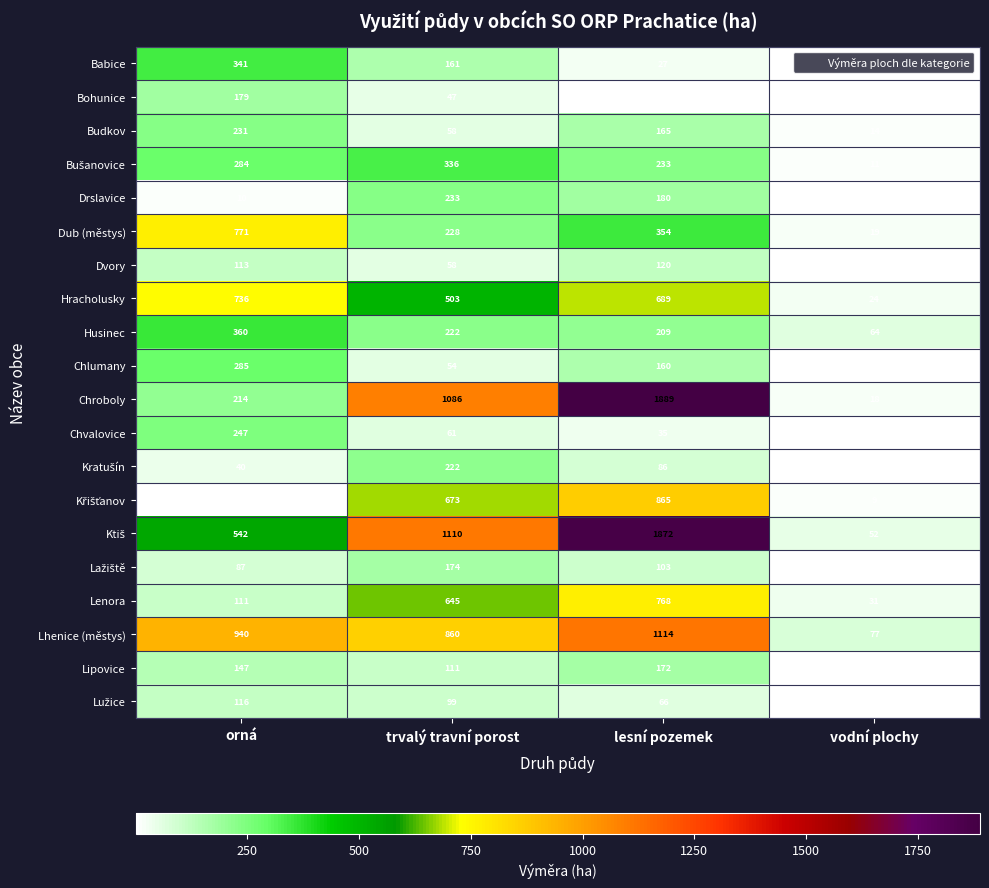

Is it true that Bohunice equals 33 at trvalý travní porost?

False